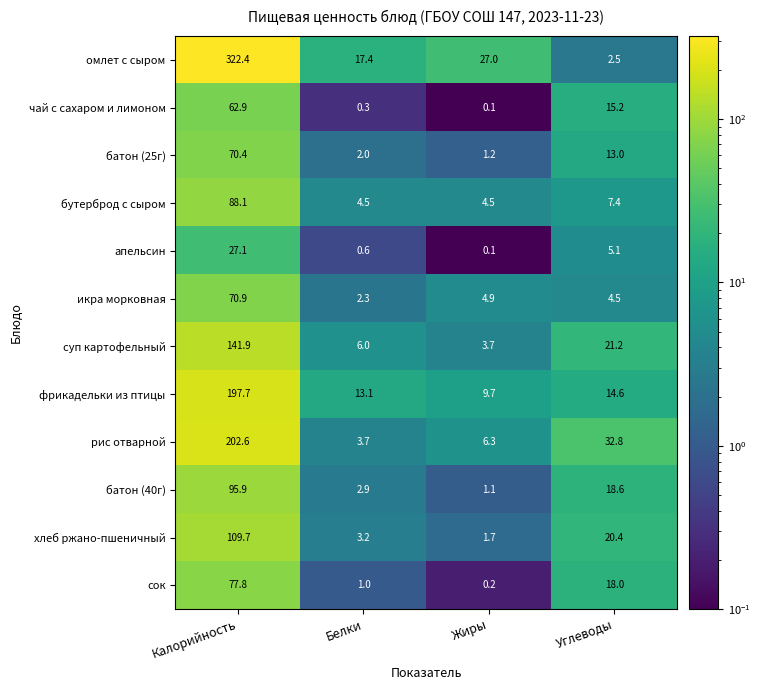

Which series changed the most between Калорийность and Жиры?

омлет с сыром